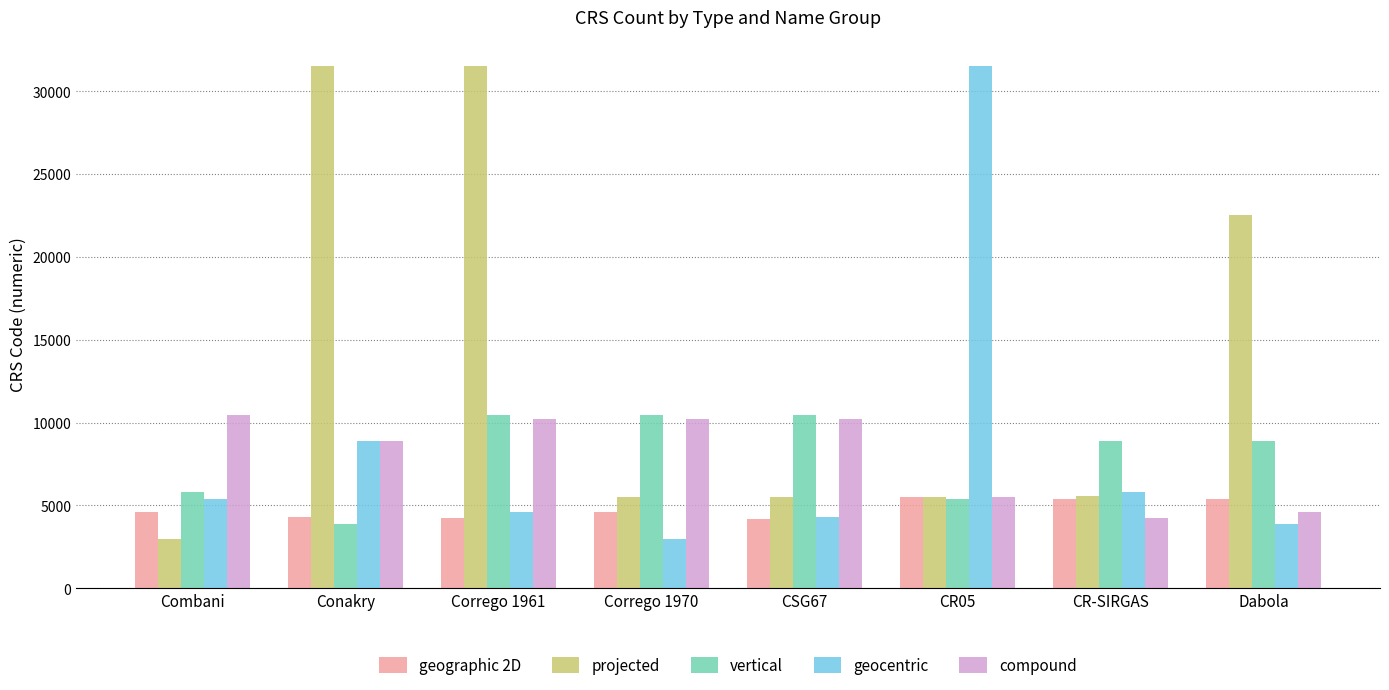

What is the difference between the maximum and minimum values in the geocentric series?

28548